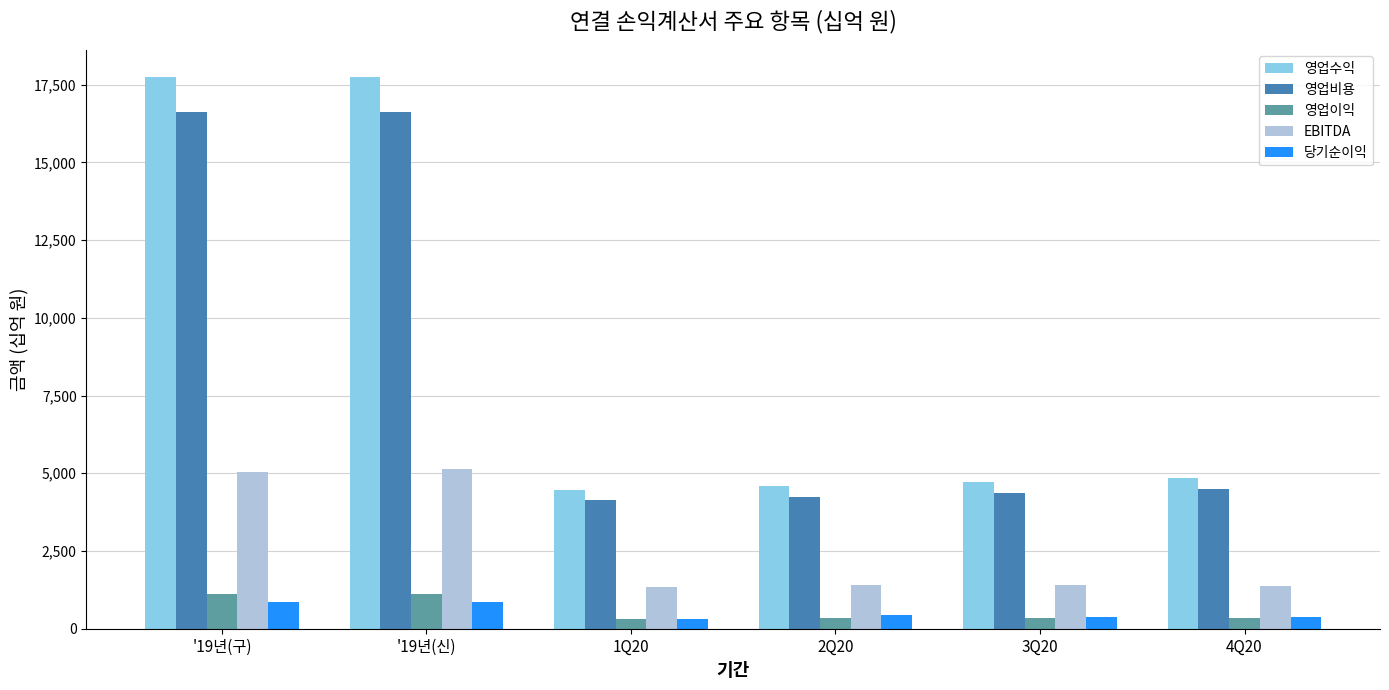

The value of 영업이익 at '19년(구) is 1110.0. True or false?

True